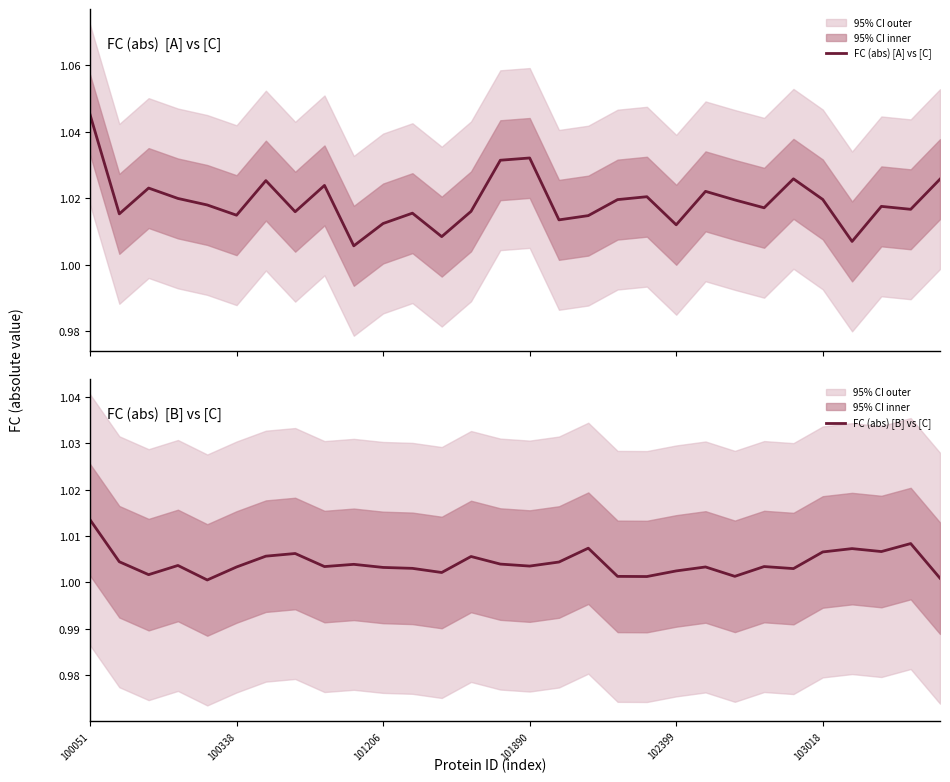

Which series has the largest total across all categories?

FC (abs) [A] vs [C]